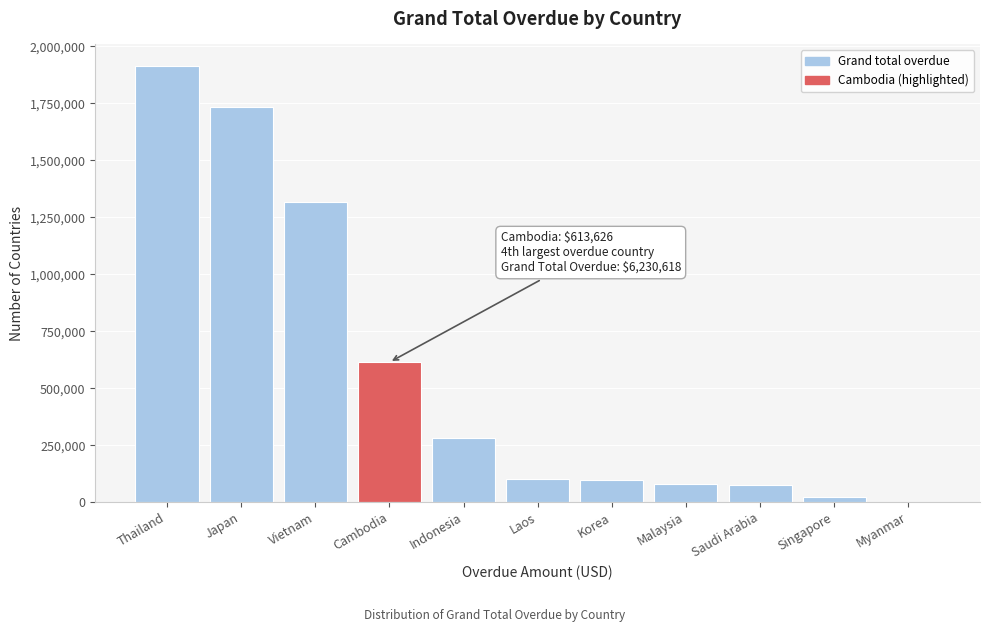

True or false: the data shows 77315.2 at Saudi Arabia.

True